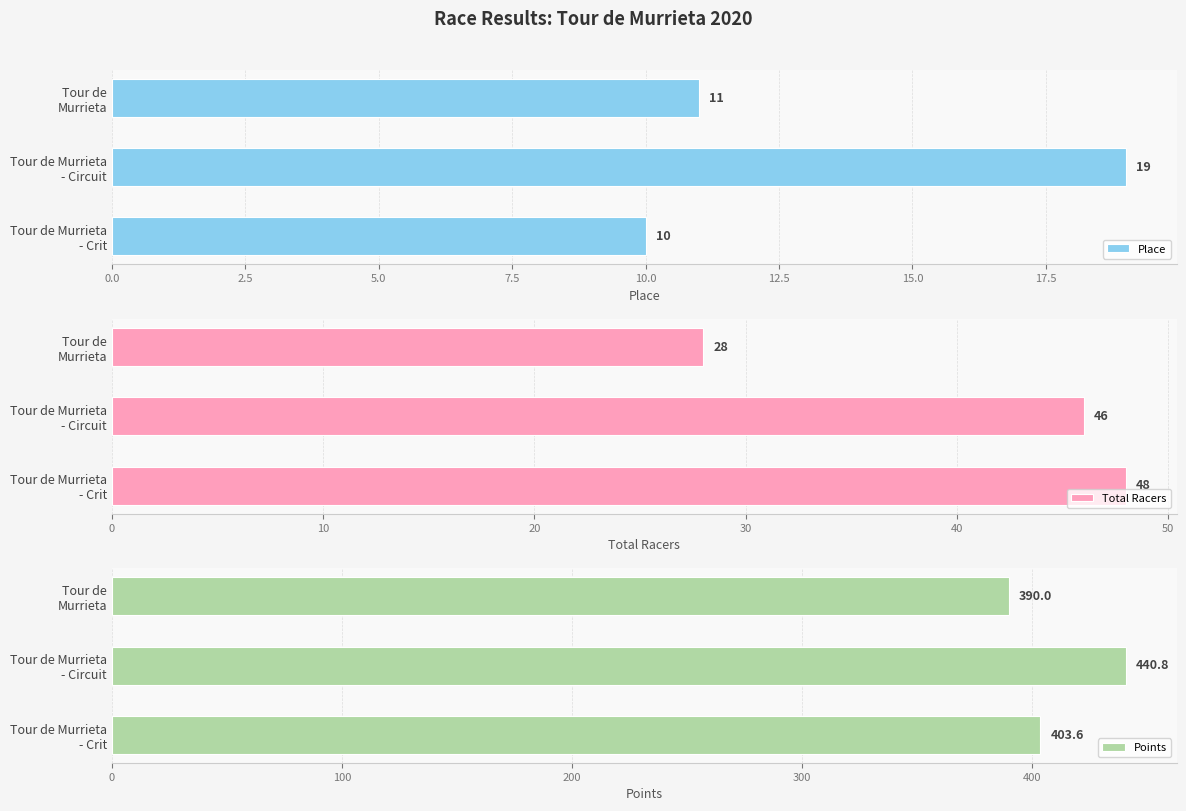

What is the sum of all Points values?

1234.4